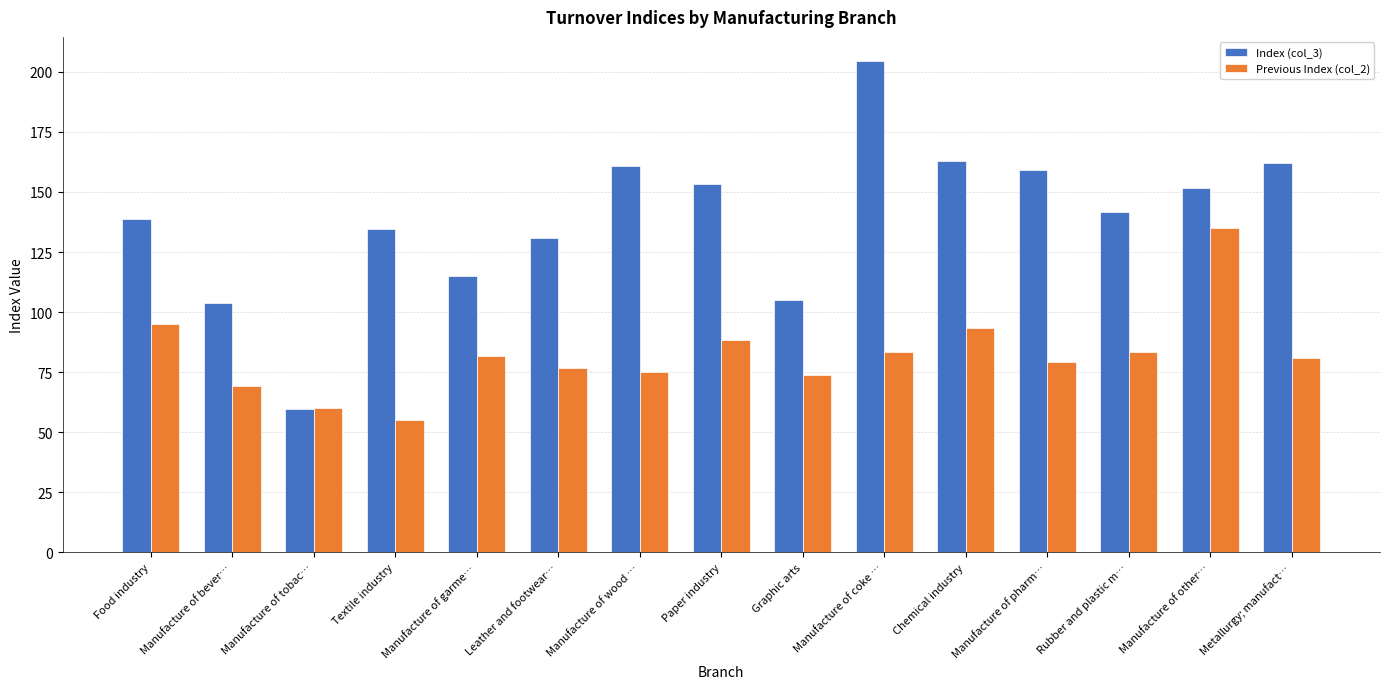

List the series in order of their peak value, highest first.

Index (col_3), Previous Index (col_2)